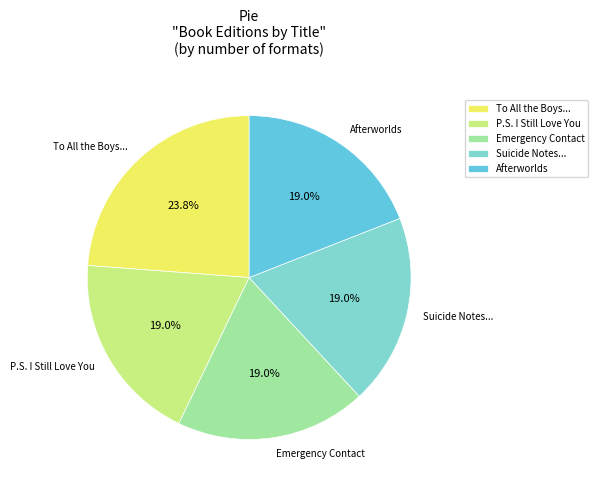

Does any single category account for the majority?

No